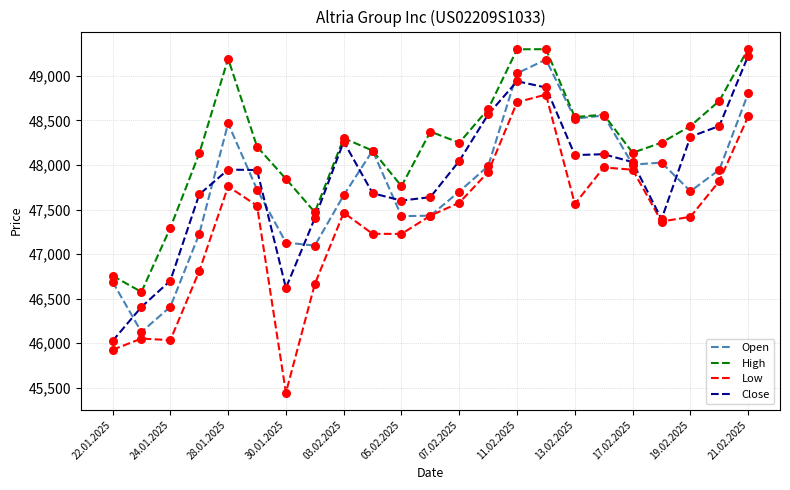

True or false: Low and High intersect in this chart.

False